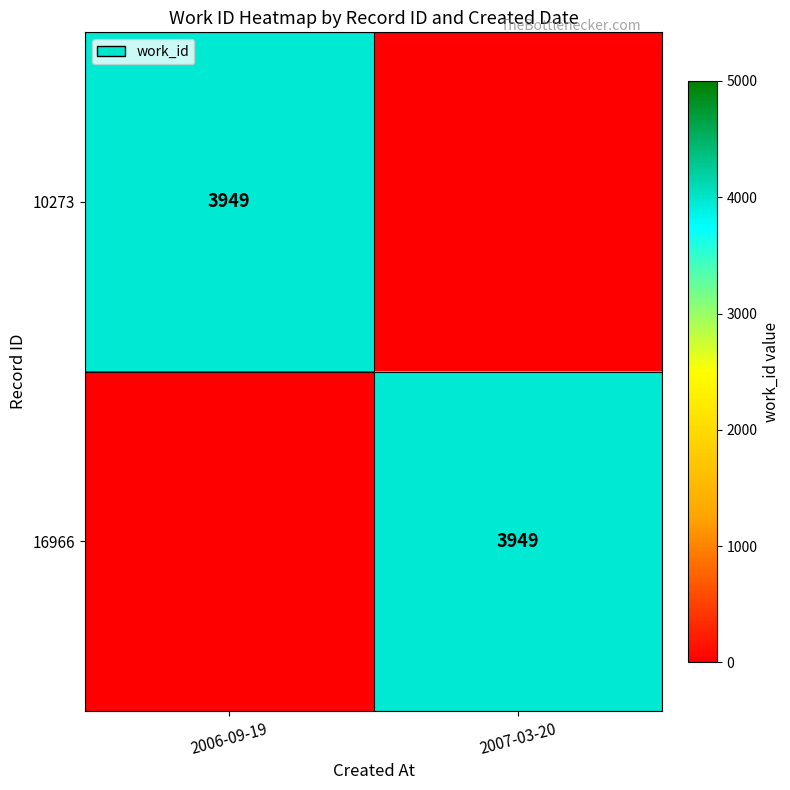

How many categories are shown in the chart?

2